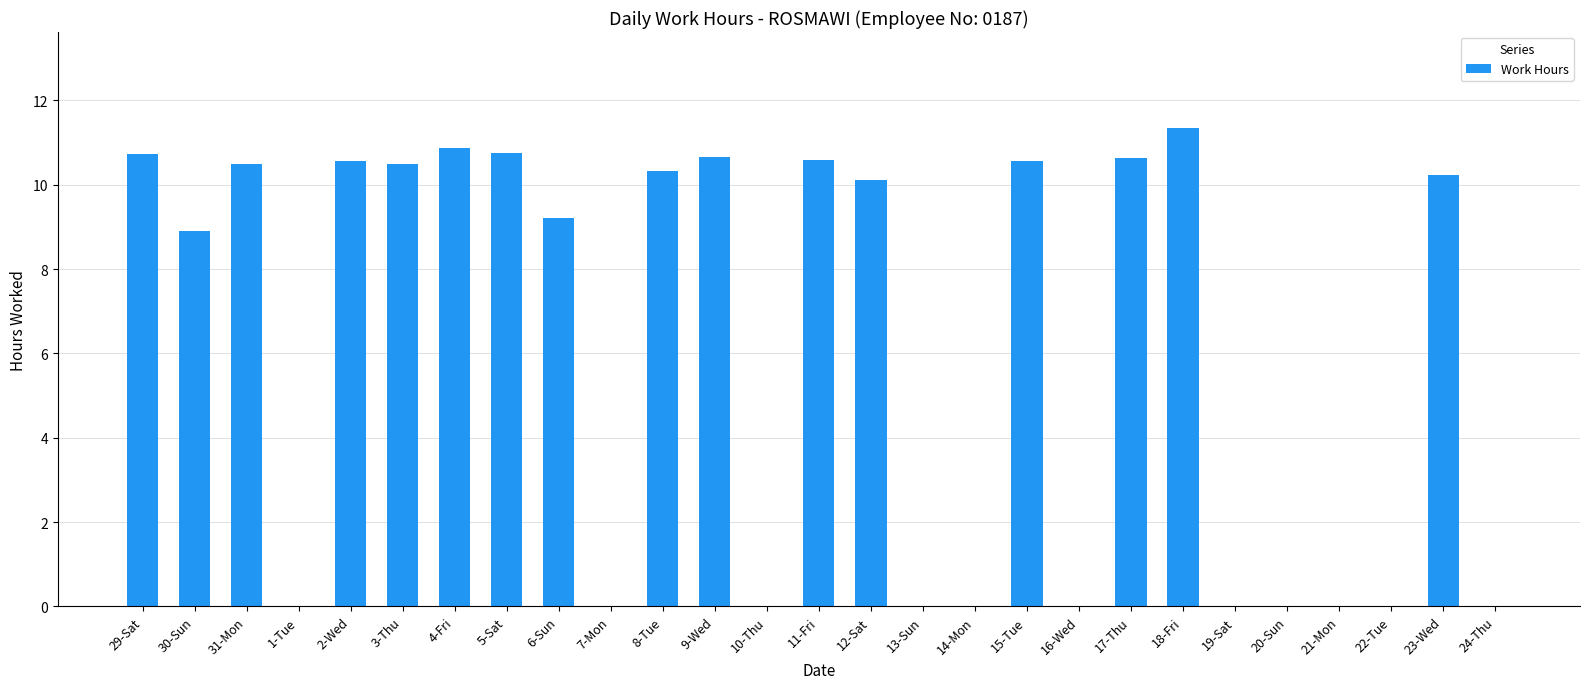

What is the difference between the values at 9-Wed and 14-Mon?

10.7